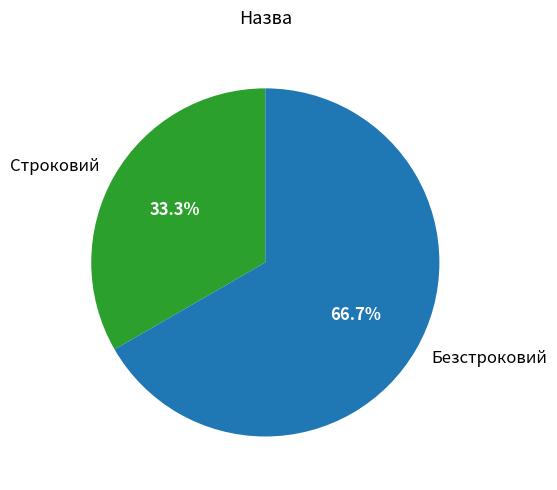

What percentage is the Строковий slice, to the nearest percent?

33%